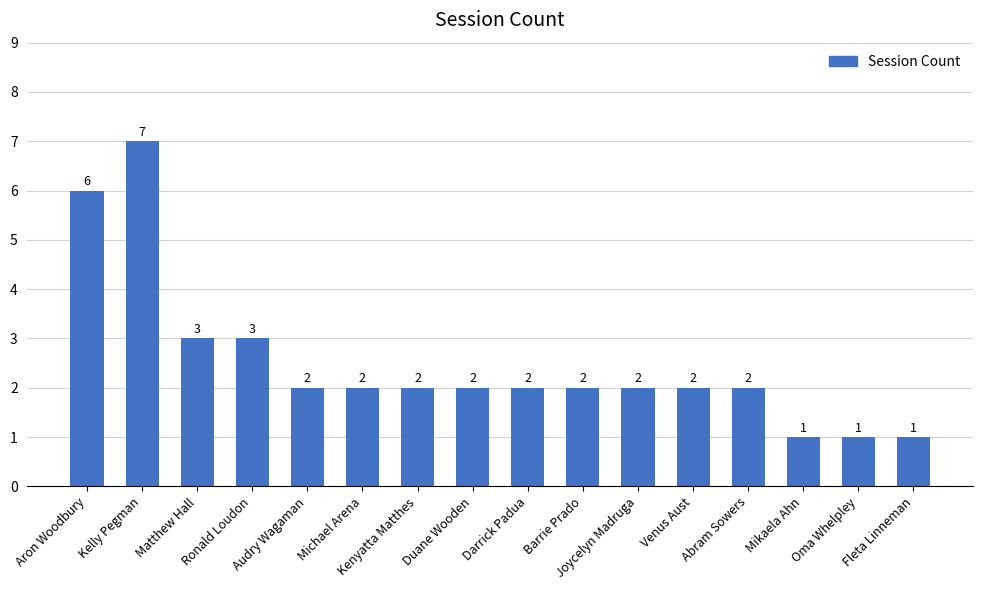

What is the difference between the maximum and second lowest values?

6